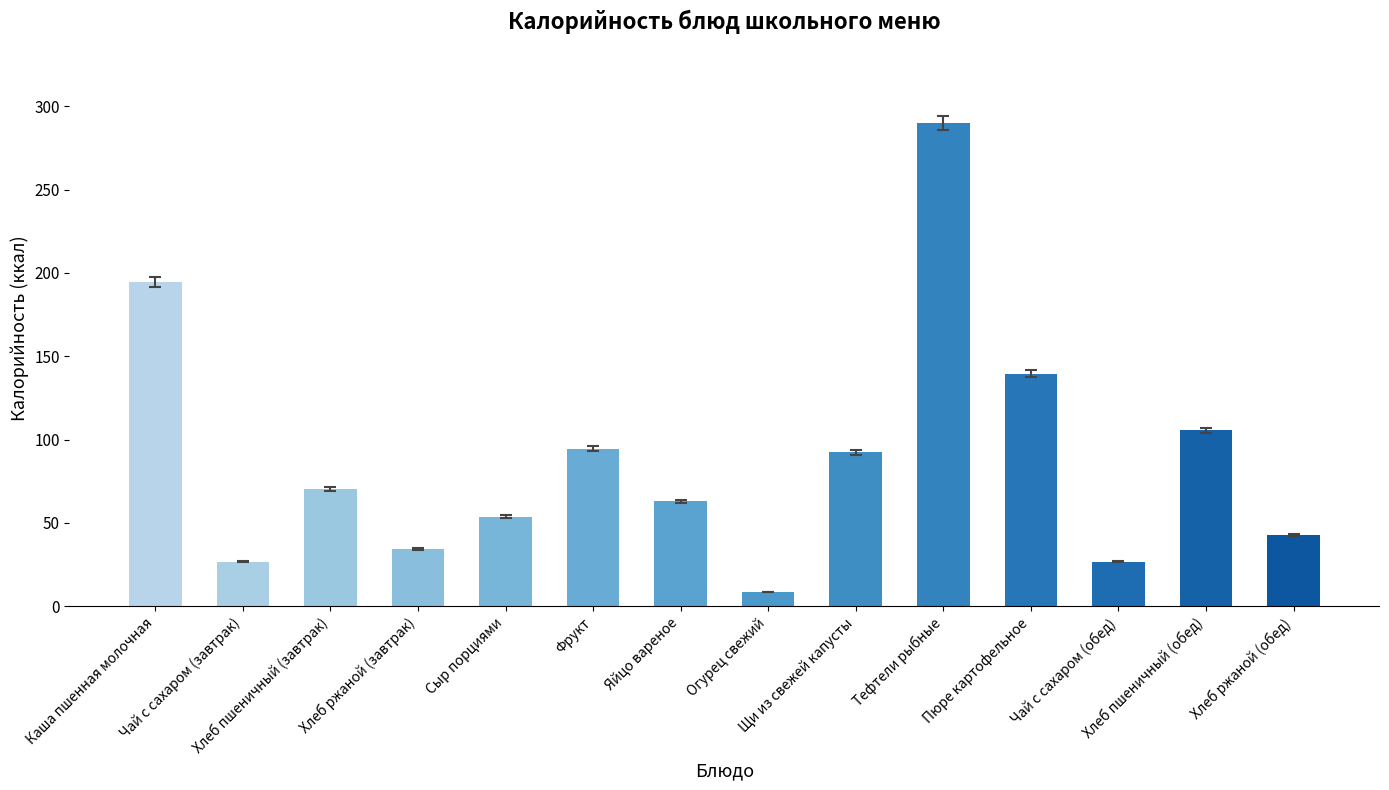

True or false: the data shows 26.8 at Чай с сахаром (завтрак).

True